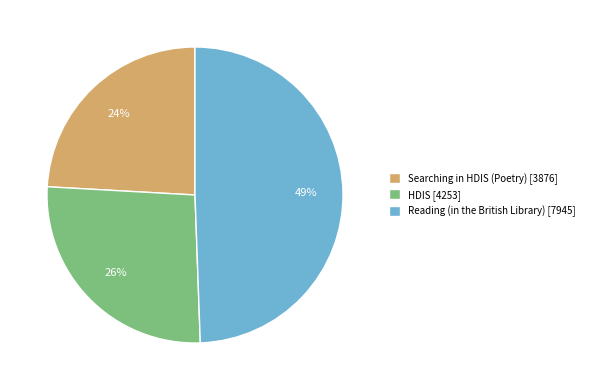

Rank the categories by value from highest to lowest.

Reading (in the British Library), HDIS, Searching in HDIS (Poetry)